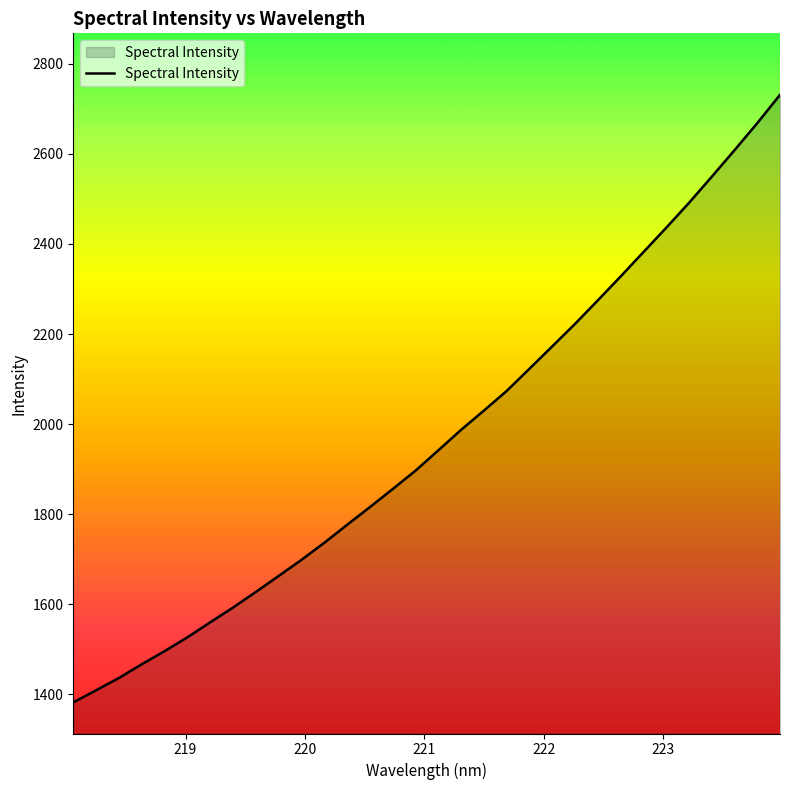

Reading left to right, extract all data points from this chart.

1381.9	1408.8	1436.1	1466.6	1495.7	1526.5	1559.7	1592.5	1627.2	1662.7	1698.5	1736.4	1776.2	1815.5	1855.7	1896.5	1941.6	1987.2	2029.8	2073.5	2122.9	2172.5	2222.5	2274.7	2327.7	2381.7	2435.8	2491.1	2549.2	2608.1	2668.2	2731.2